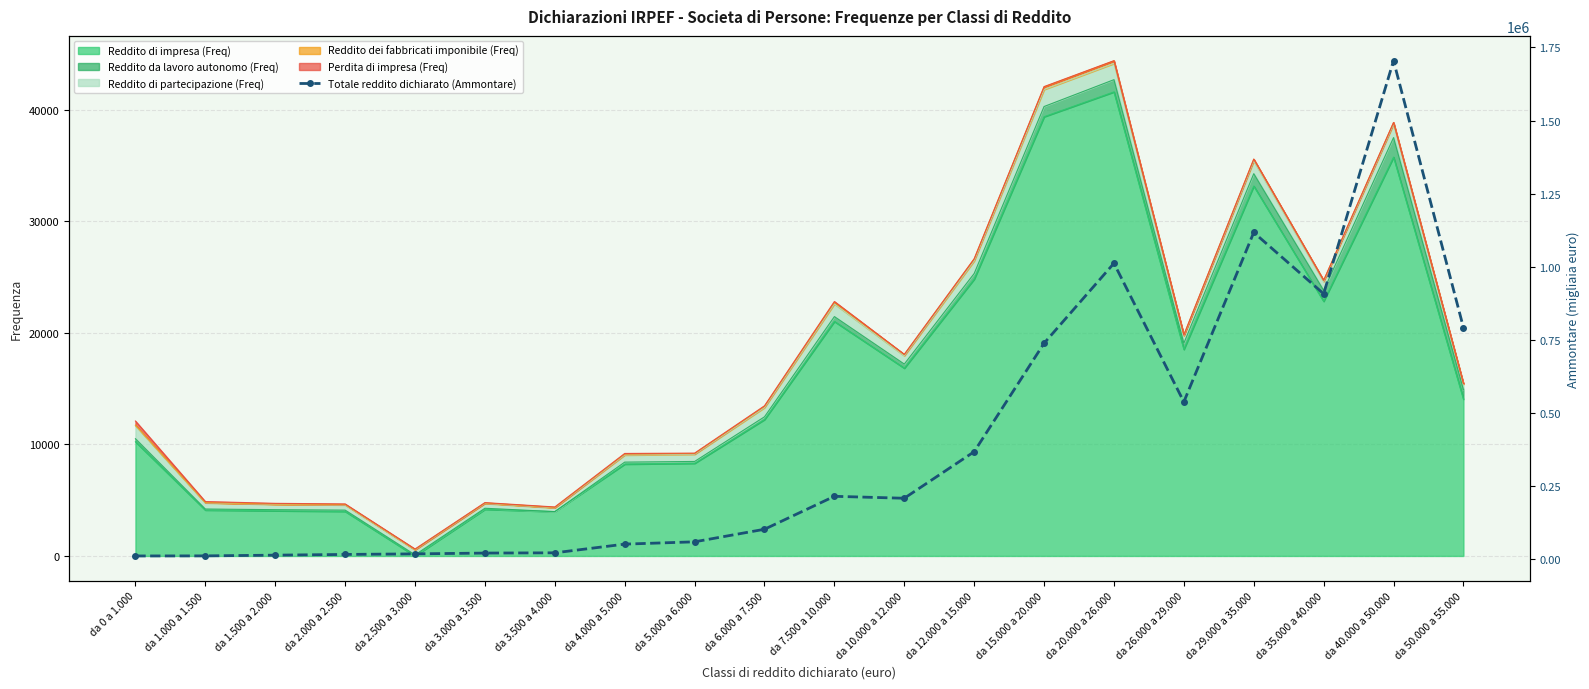

Reading left to right, list all the values displayed in this chart.

da 0 a 1.000=11475	da 1.000 a 1.500=11735	da 1.500 a 2.000=14202	da 2.000 a 2.500=16642	da 2.500 a 3.000=18603	da 3.000 a 3.500=21305	da 3.500 a 4.000=22180	da 4.000 a 5.000=51890	da 5.000 a 6.000=59797	da 6.000 a 7.500=102748	da 7.500 a 10.000=215421	da 10.000 a 12.000=208757	da 12.000 a 15.000=367889	da 15.000 a 20.000=738658	da 20.000 a 26.000=1012193	da 26.000 a 29.000=538217	da 29.000 a 35.000=1117510	da 35.000 a 40.000=907849	da 40.000 a 50.000=1704957	da 50.000 a 55.000=792230